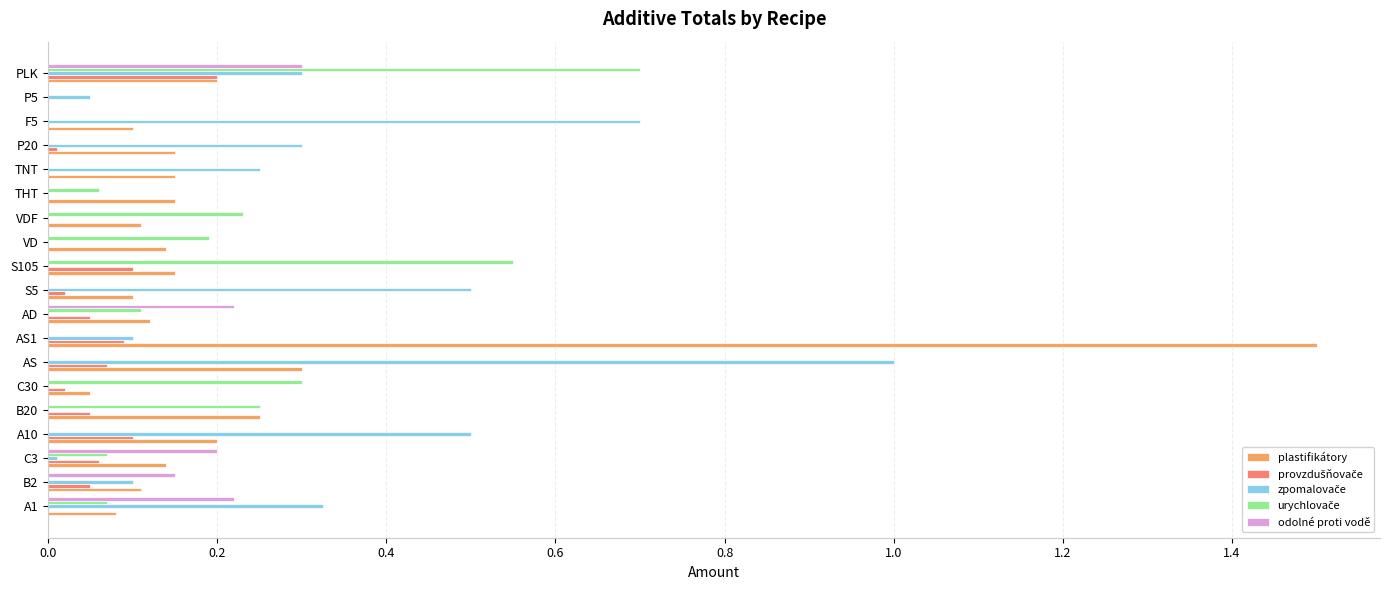

Is it true that odolné proti vodě equals 0.0 at P20?

True